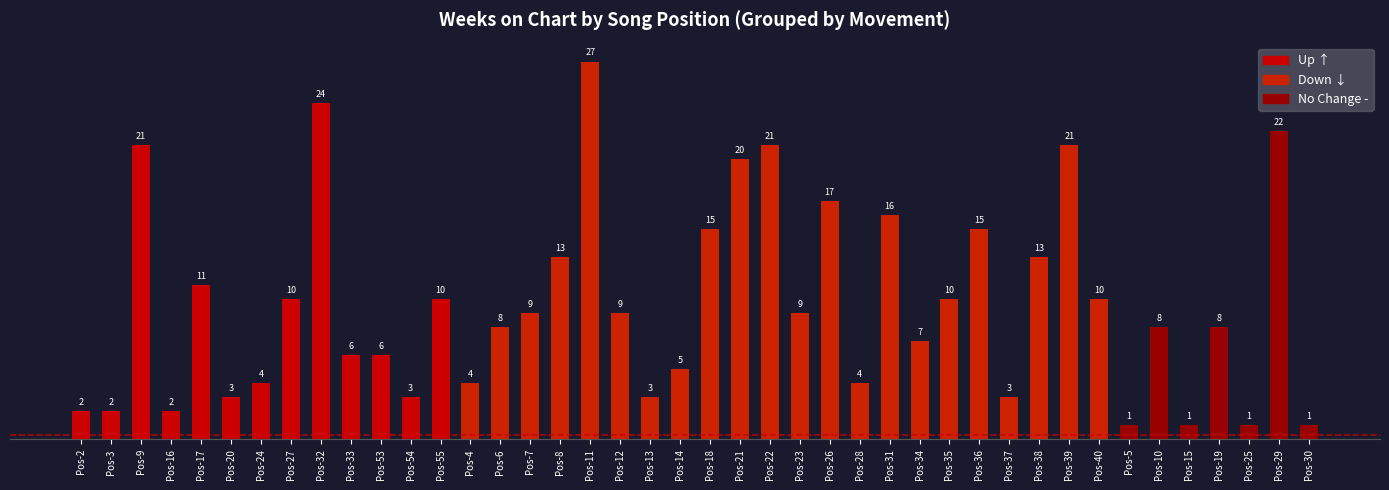

What is the average value?

10